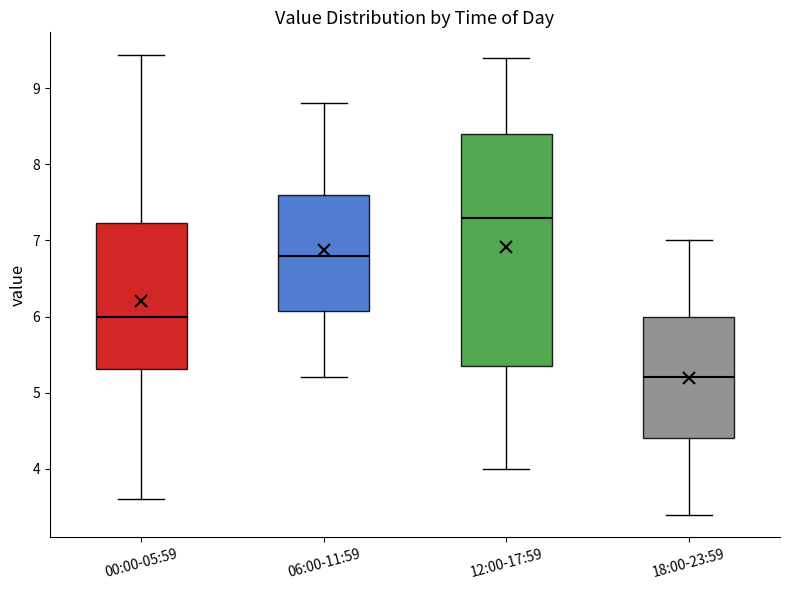

Where does the lower whisker of the box for 06:00-11:59 end on the y-axis? The values are not printed on the chart, so give them approximately, as read against the axis.

5.2